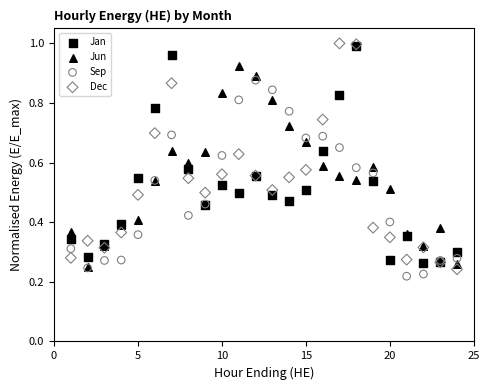

Which series has the widest spread of Y values?

Dec